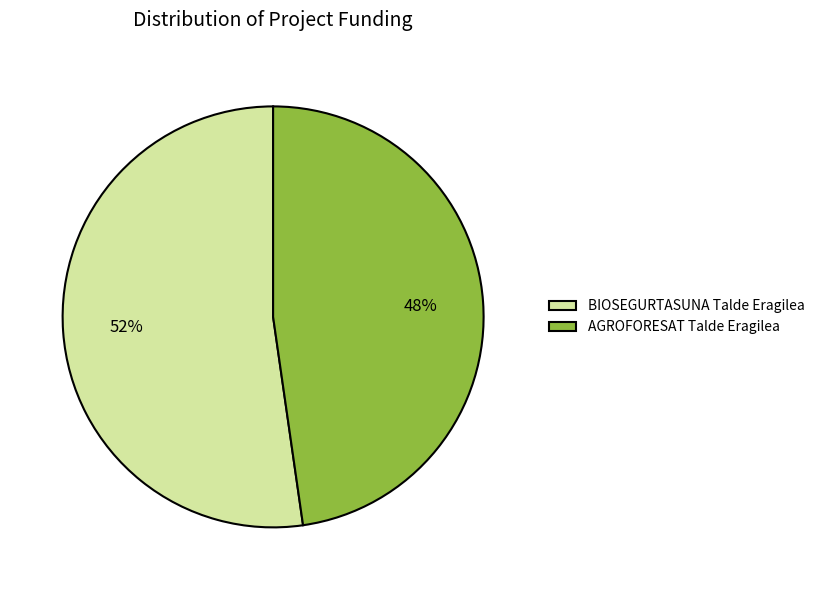

What percentage is the BIOSEGURTASUNA Talde Eragilea slice, to the nearest percent?

52%